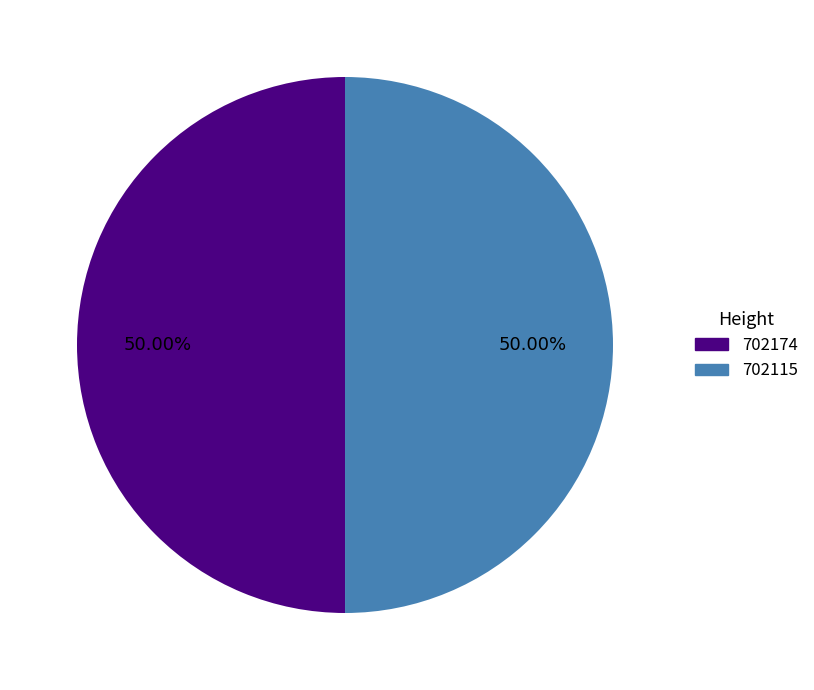

Is the sum of 702115 and 702174 greater than half?

Yes